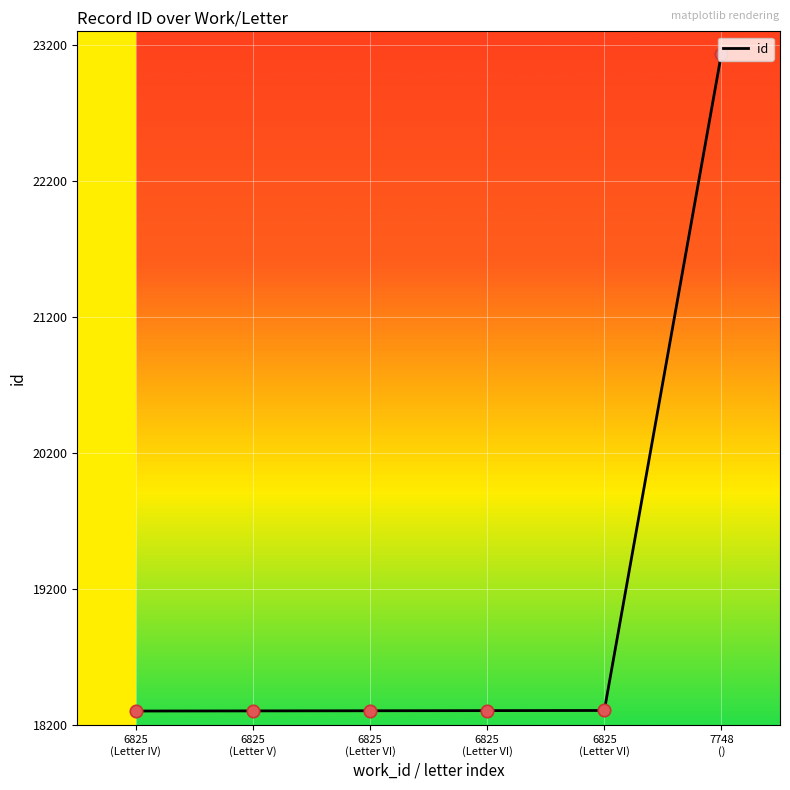

What is the change in value from 6825
(Letter IV) to 7748
()?

+4833